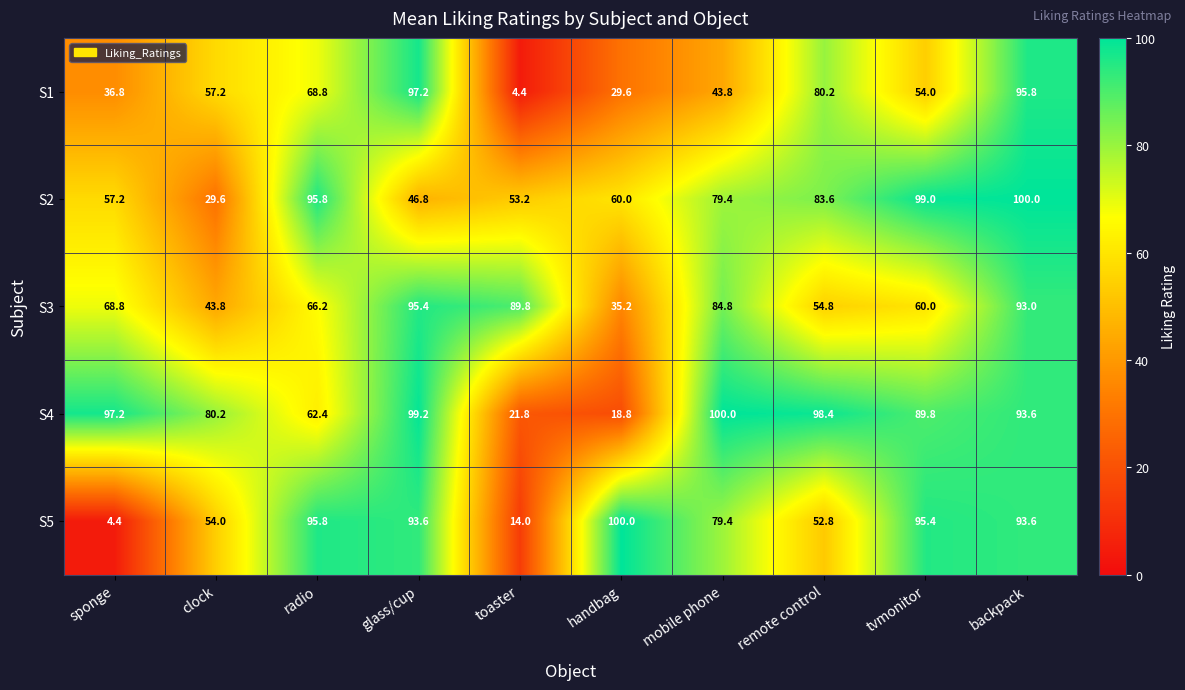

Which series has the largest total across all categories?

S4